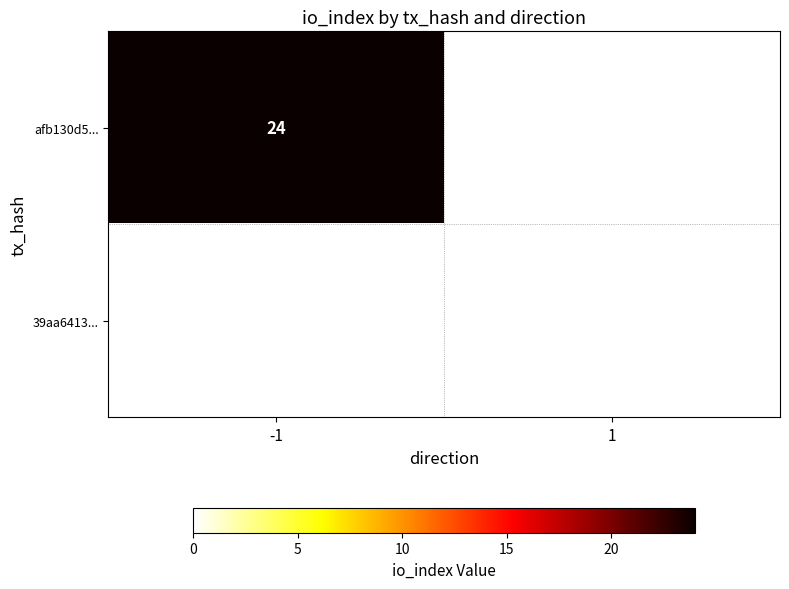

True or false: afb130d5ad614f11e38f55a16f3a4ecd0513a27 has a value of -13 at 1.

False